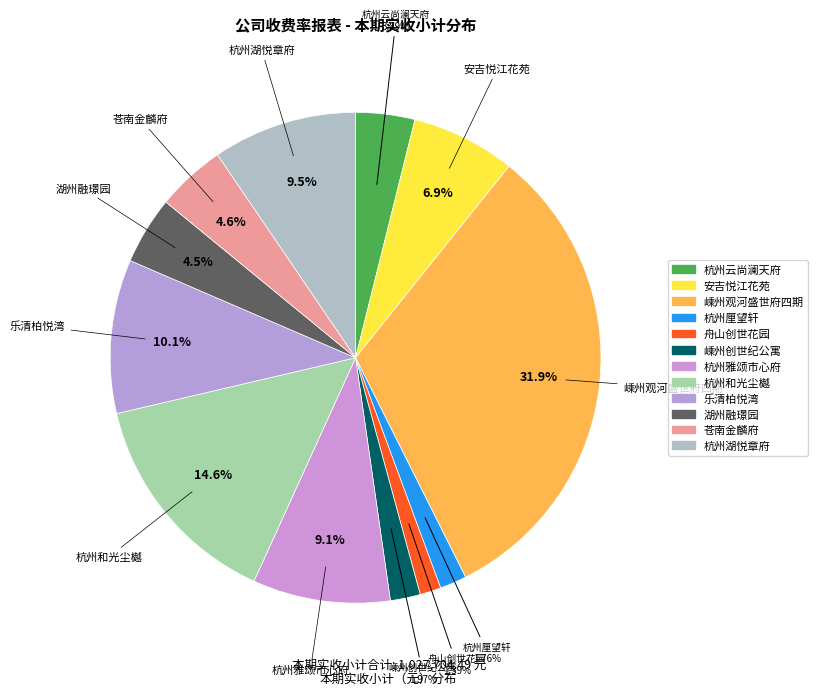

What percentage is the 杭州湖悦章府 slice, to the nearest percent?

10%